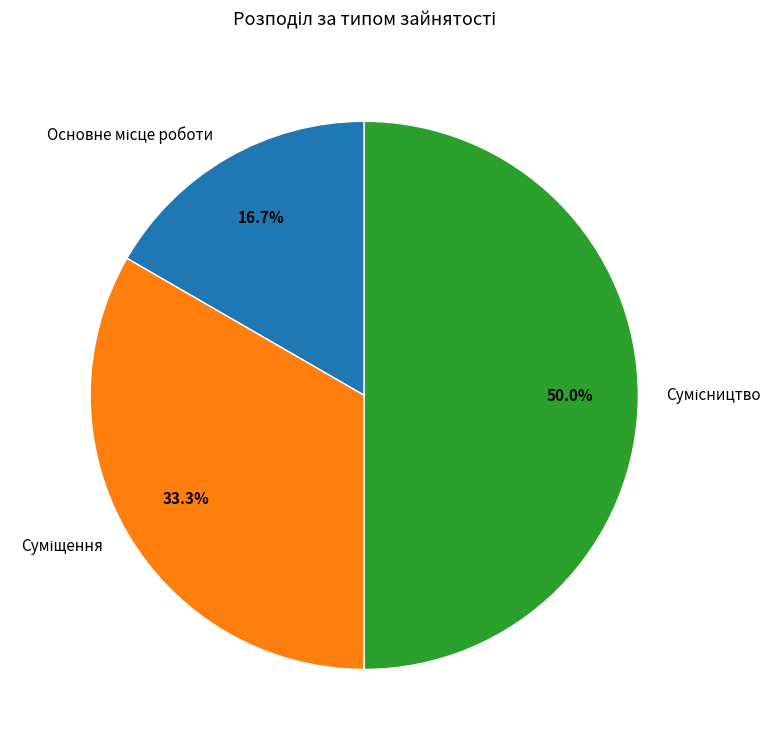

To the nearest percent, what is the average slice percentage?

33%